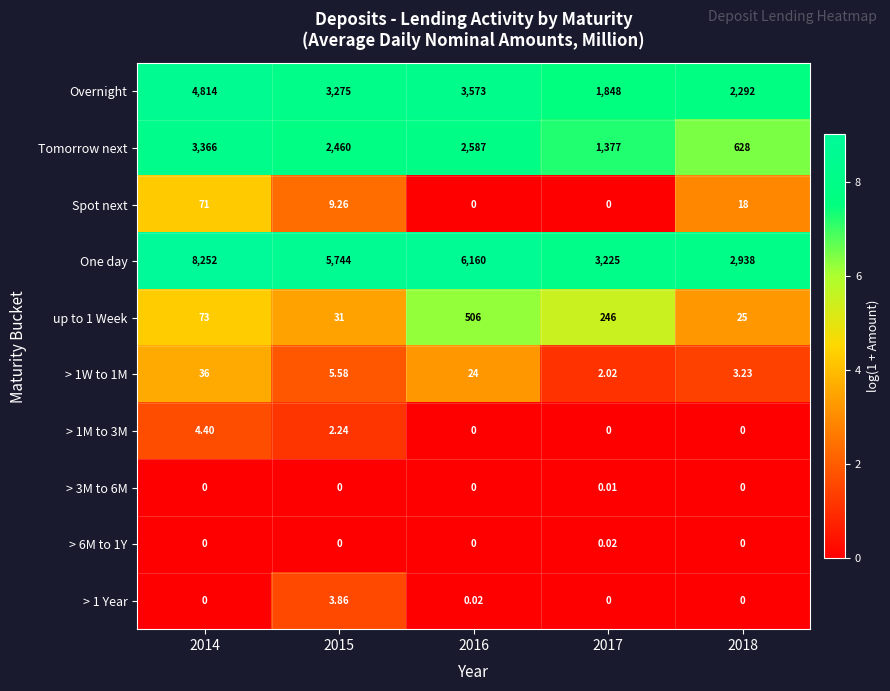

Which series has the largest total across all categories?

One day